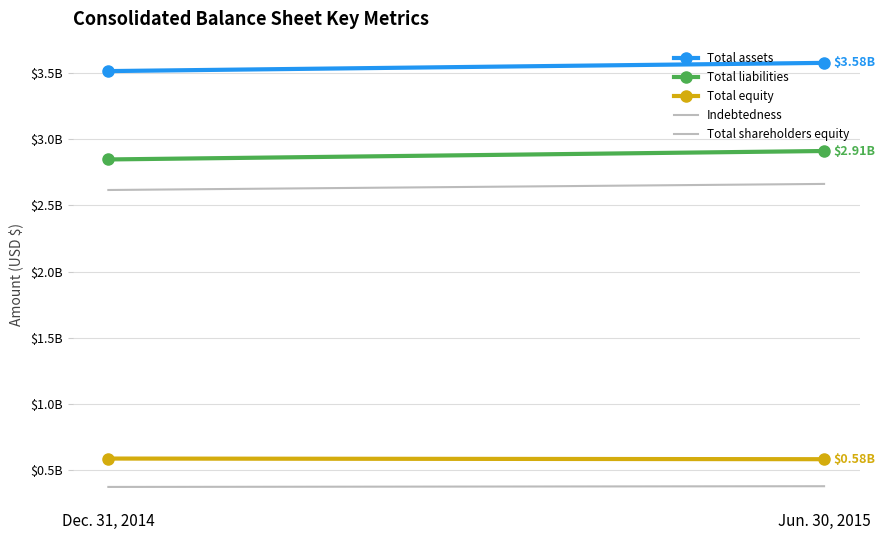

Is it true that Total assets equals 1407417 at Dec. 31, 2014?

False